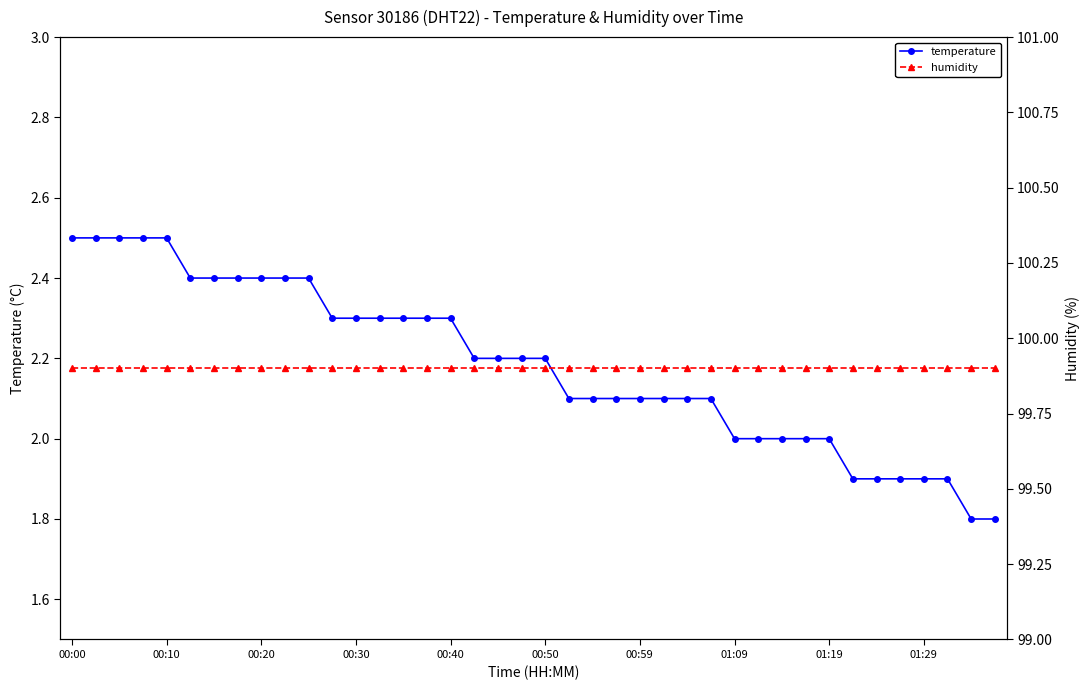

Rank the series by their average value, from highest to lowest.

humidity, temperature